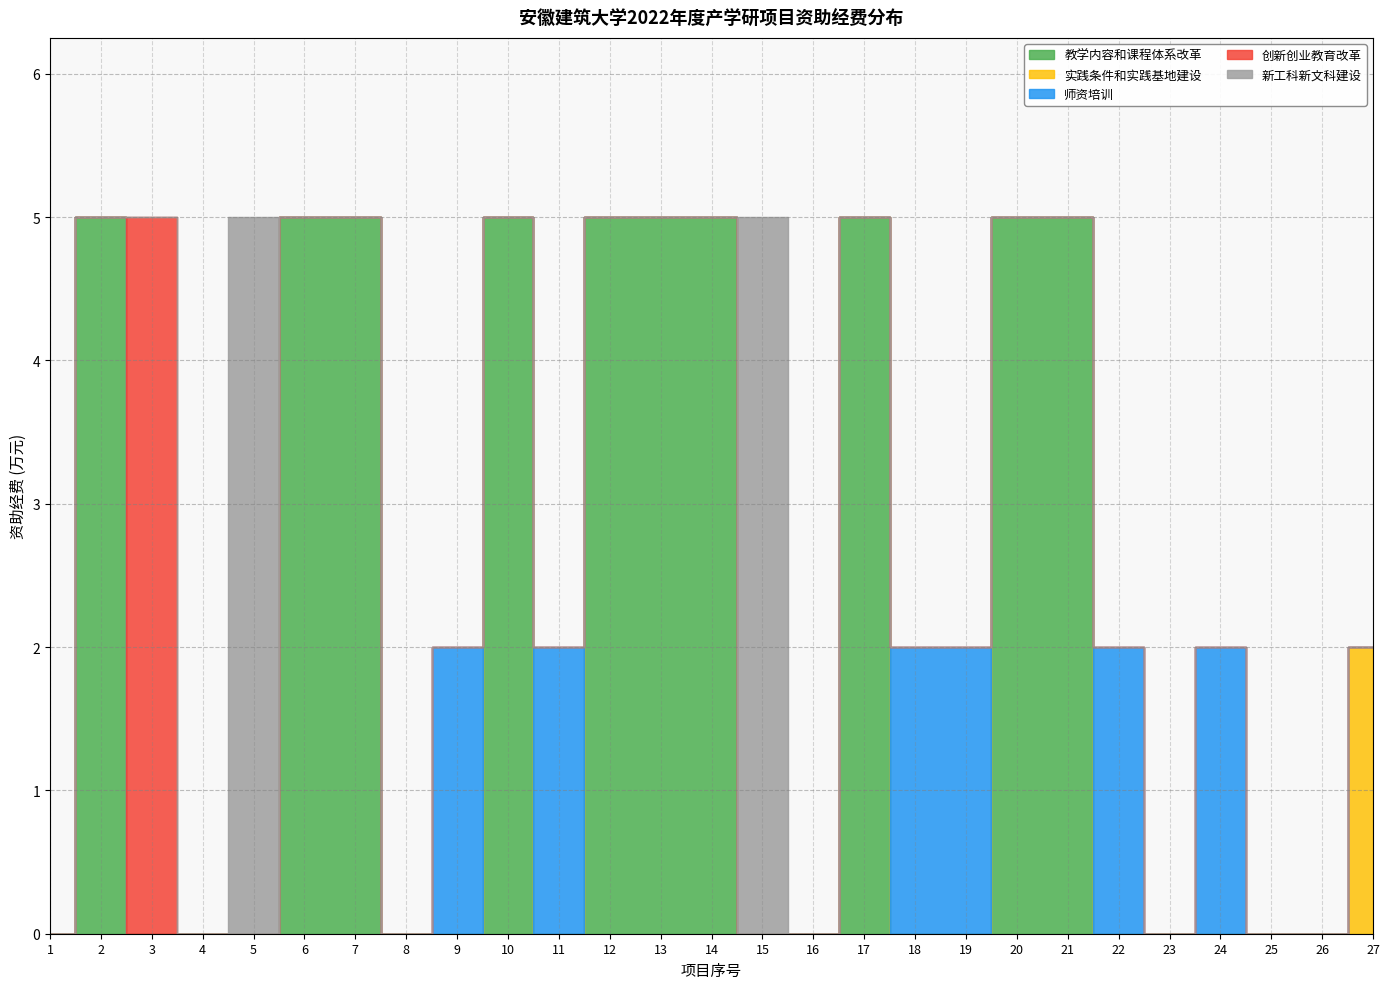

Does the chart have visible grid lines?

Yes